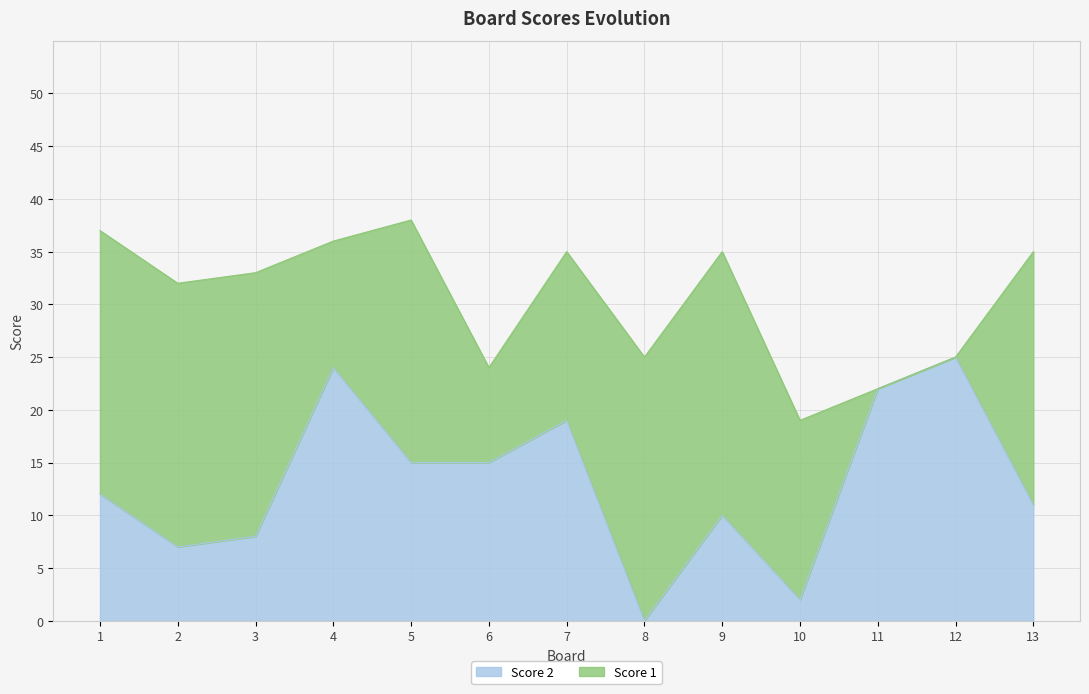

What is the value of the 2nd point from the left?

7